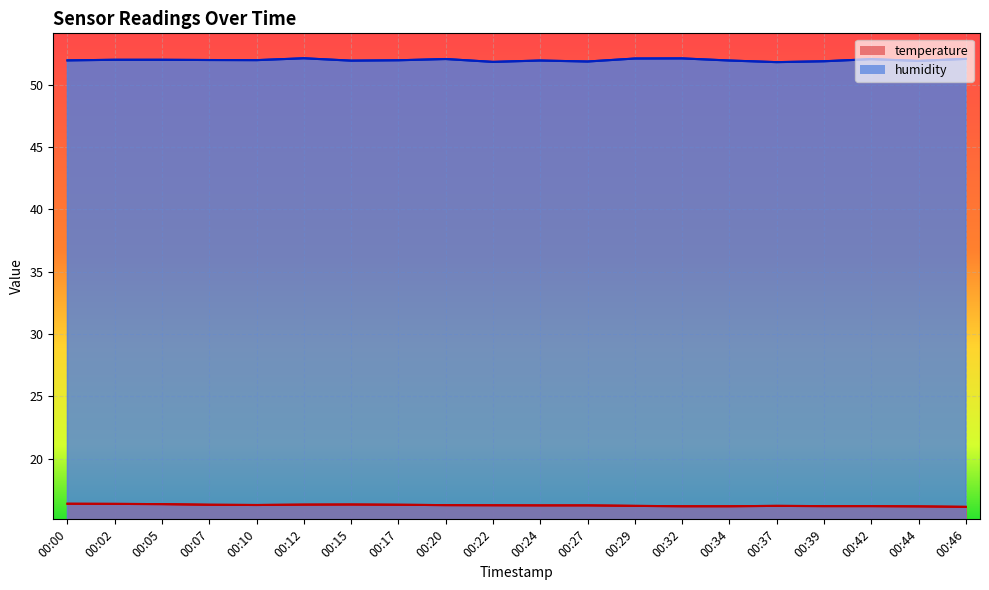

What is the value of the humidity point at the 8th from the left?

52.0